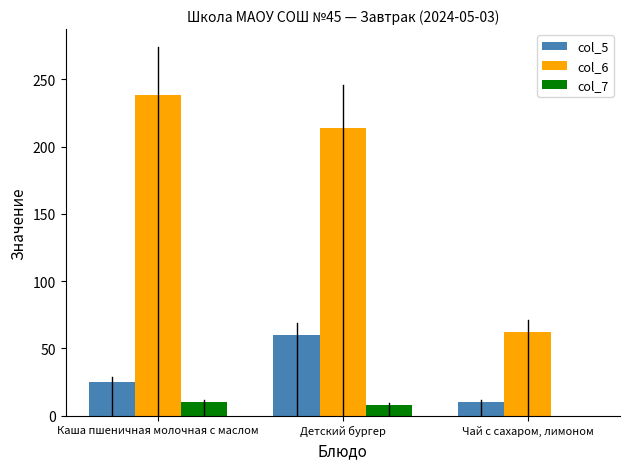

Reading right to left, transcribe all the data shown in this chart.

col_5: Чай с сахаром, лимоном=10	Детский бургер=60	Каша пшеничная молочная с маслом=25
col_6: Чай с сахаром, лимоном=62	Детский бургер=214	Каша пшеничная молочная с маслом=238
col_7: Чай с сахаром, лимоном=0	Детский бургер=8	Каша пшеничная молочная с маслом=10